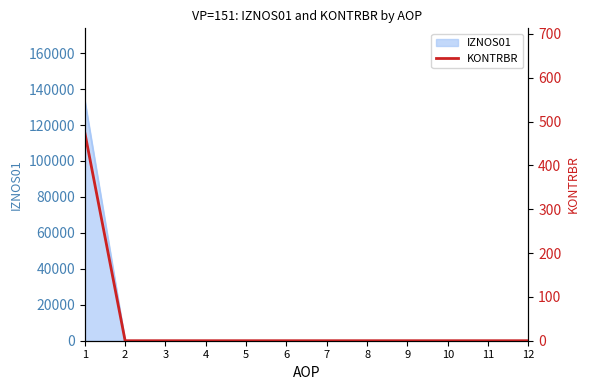

Does the chart display data point markers on the line(s)?

No